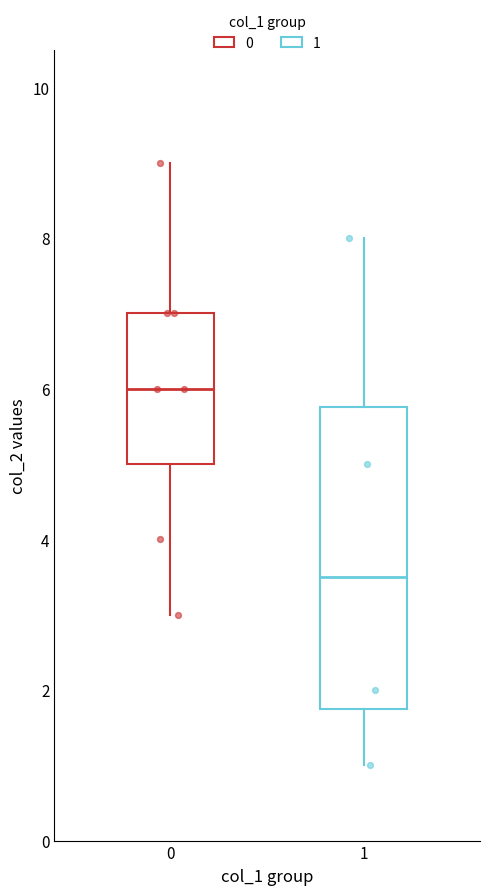

Reading left to right, read every box against the y-axis: the position of its median line, the range the box covers, and the ends of its whiskers. The values are not printed on the chart, so give them approximately, as read against the axis.

0: median 6.0, box 5.0 to 7.0, whiskers 3.0 to 9.0
1: median 3.6, box 1.8 to 5.8, whiskers 1.0 to 8.0